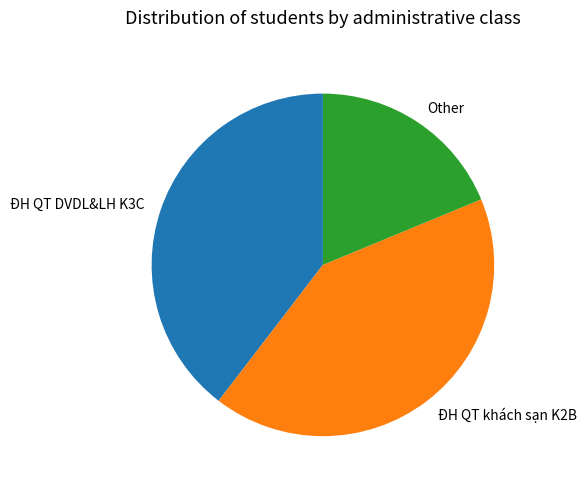

Which slice is the smallest?

Other